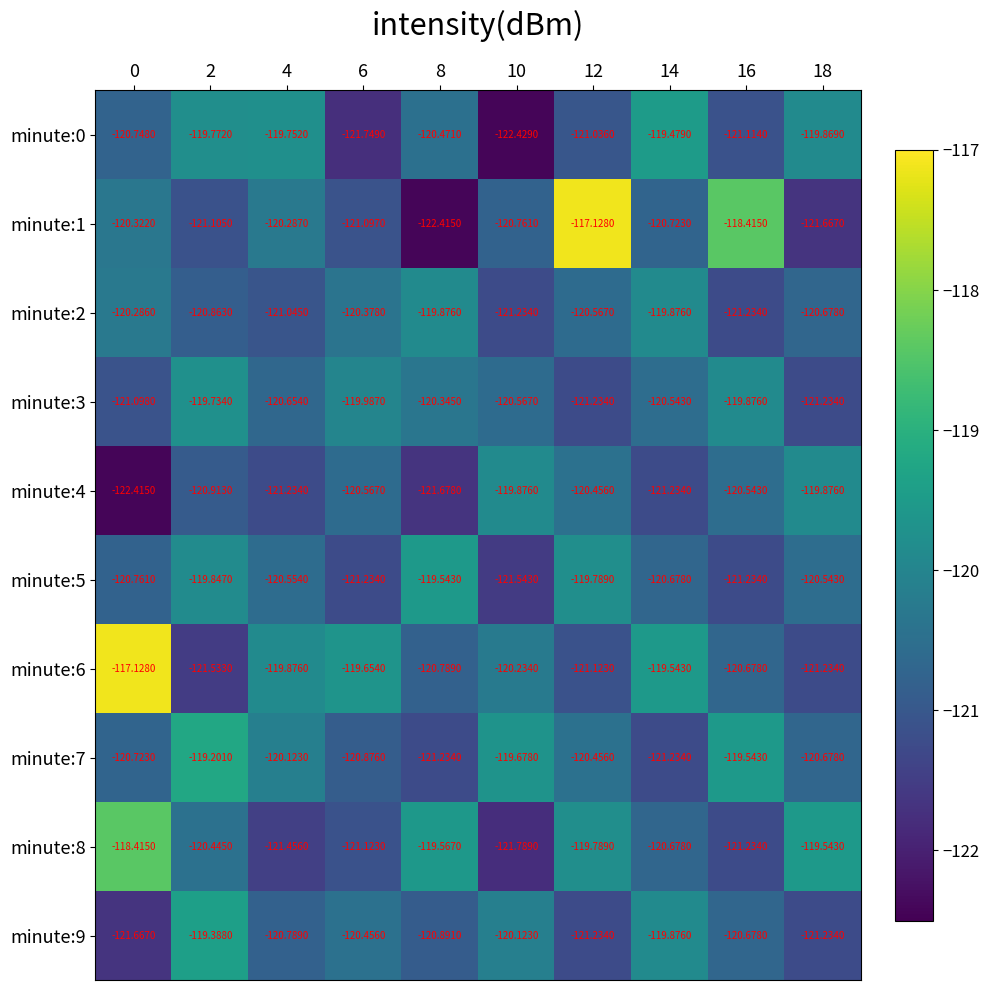

Is the value of minute:0 at 2 greater than the value of minute:7 at 2?

No